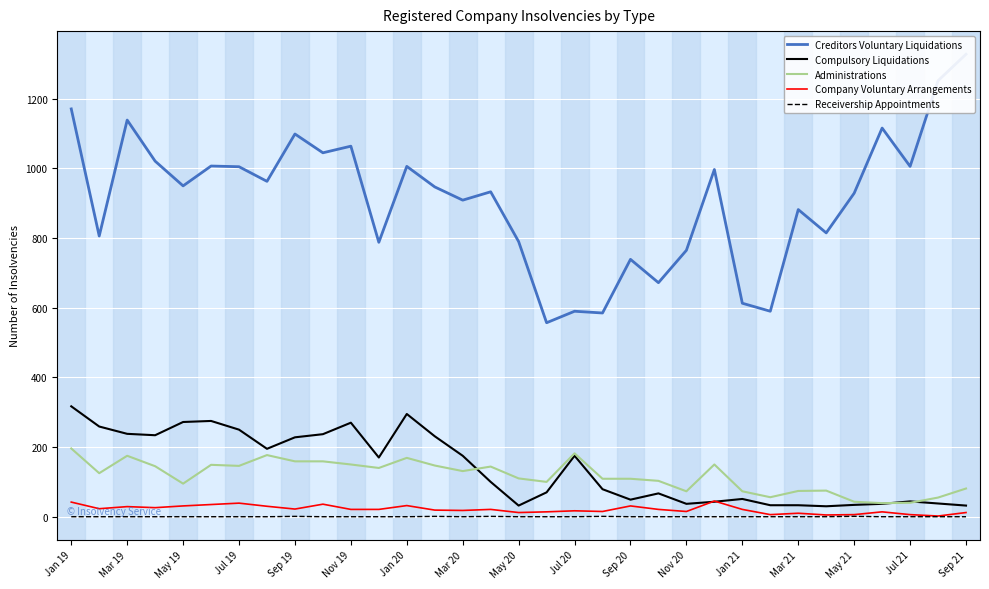

What is the greatest value displayed?

1328